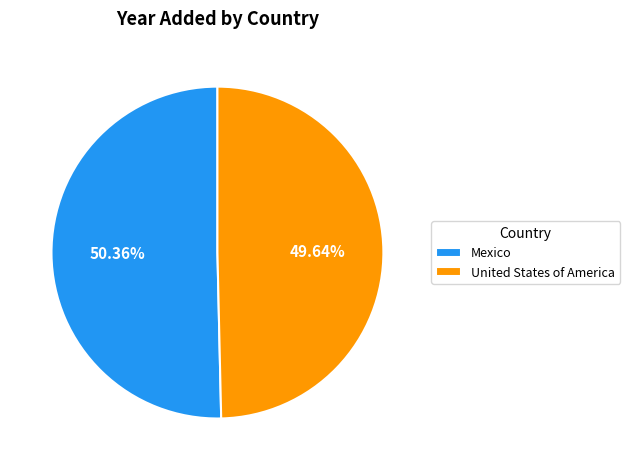

Which category has the smallest portion of the pie?

United States of America